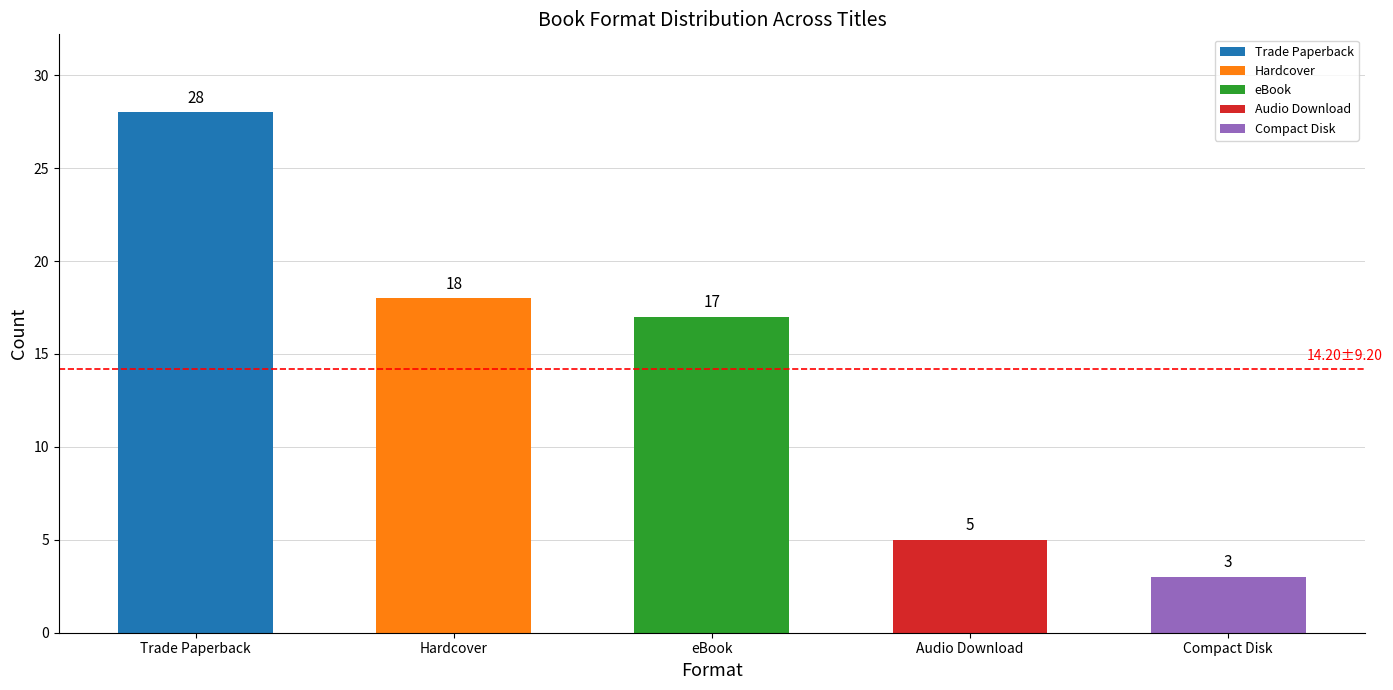

At which category does the chart reach its minimum across all series?

Compact Disk